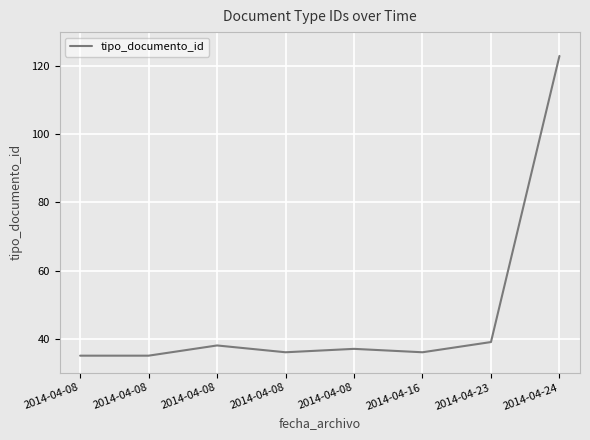

How many interior local peaks (higher than both neighbors) does the data have?

2